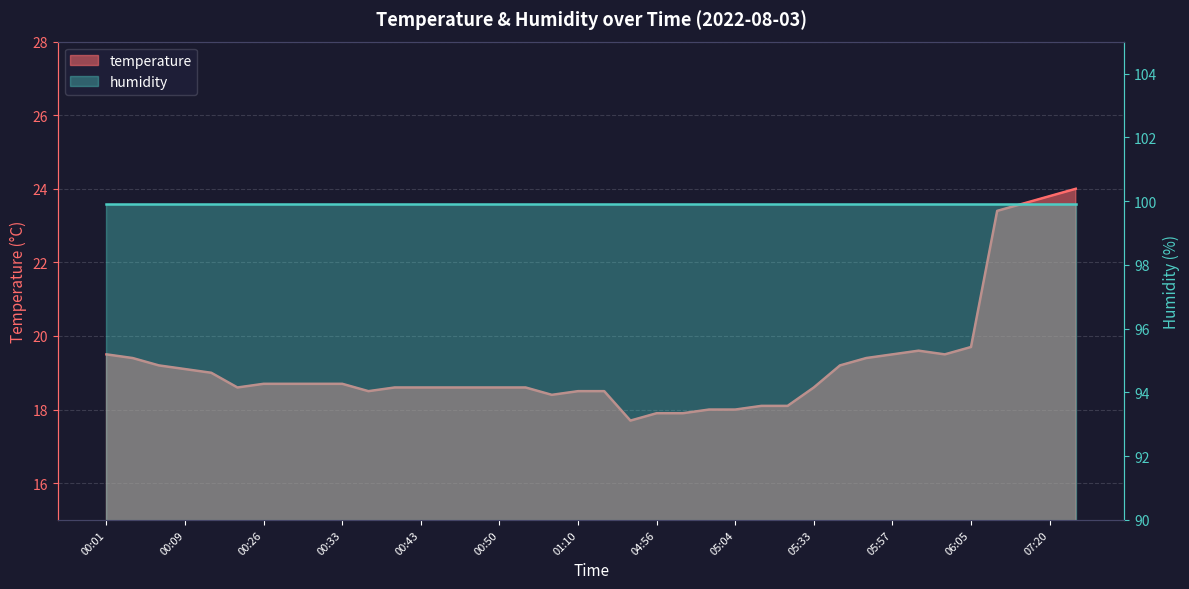

What position from the right is 00:45?

25